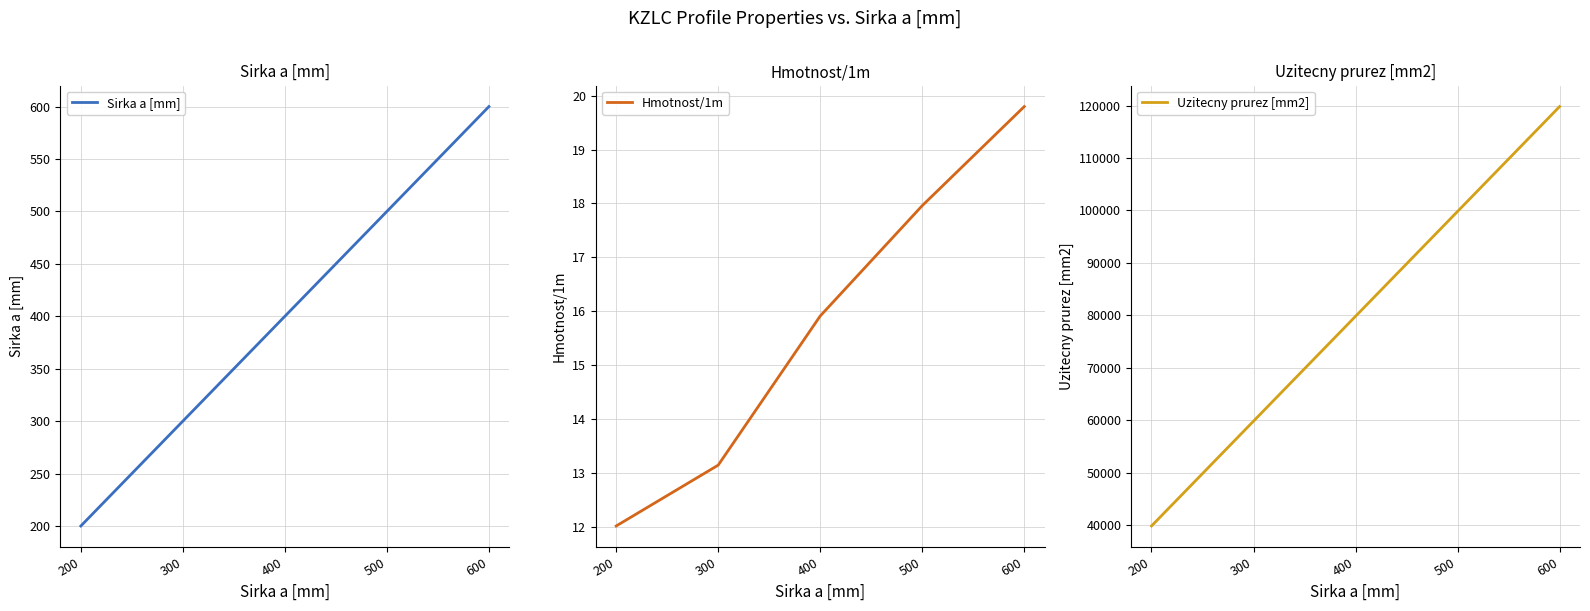

How many data points in Sirka a [mm] are above 400?

2